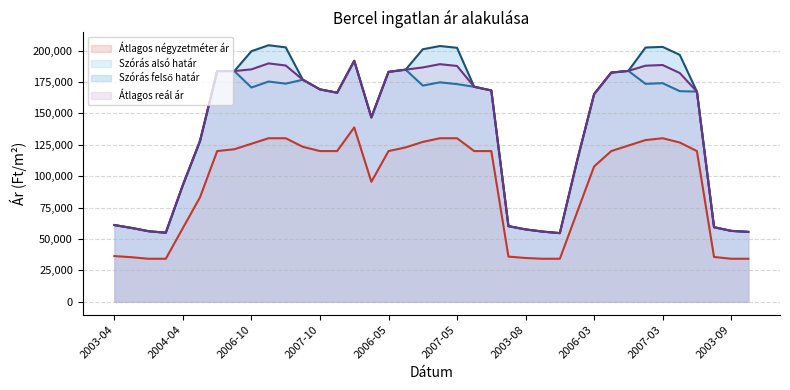

Where is the first local maximum for Szórás felső határ?

2007-01